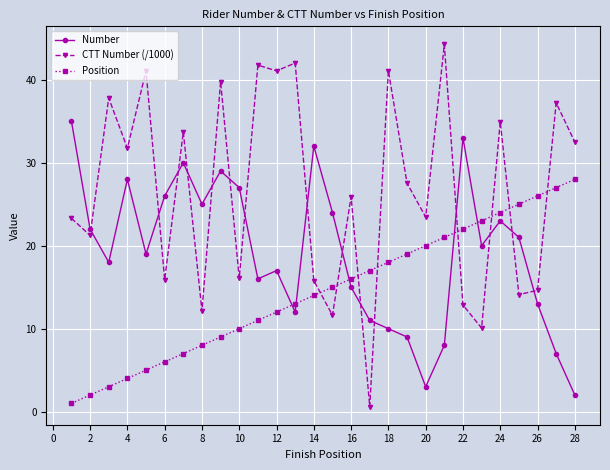

Which series has the largest total across all categories?

CTT Number (/1000)